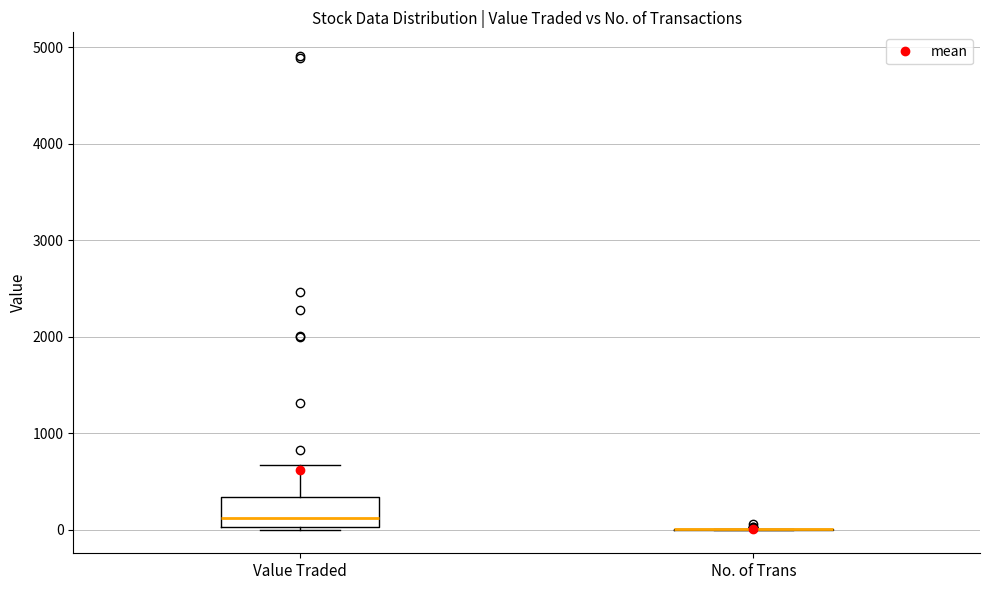

Where is the upper edge of the box for Value Traded on the y-axis? The values are not printed on the chart, so give them approximately, as read against the axis.

300